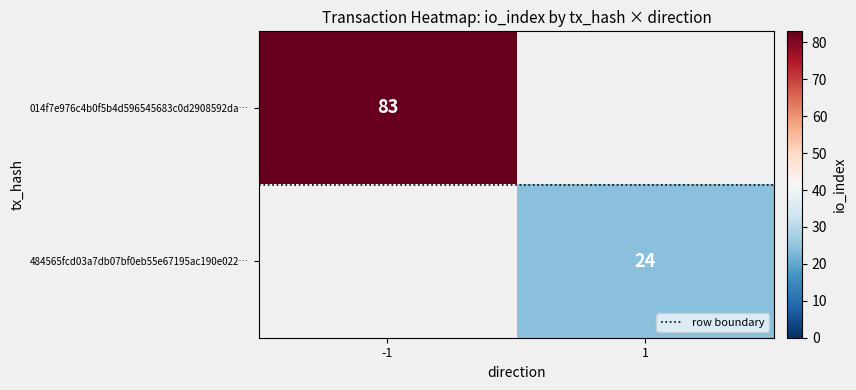

Rank the categories by row boundary value from lowest to highest.

-1, 1